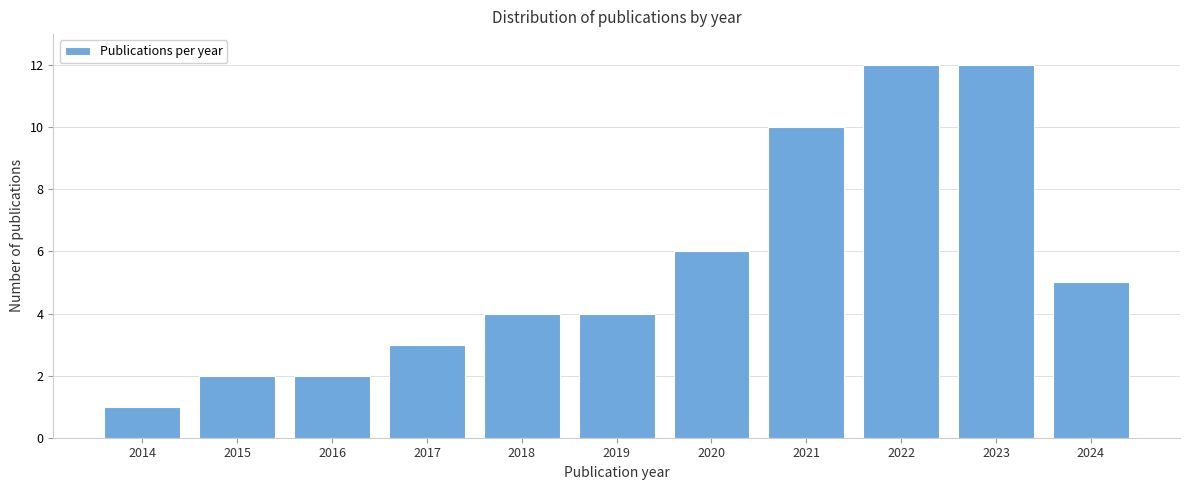

Reading left to right, list all the values displayed in this chart.

1	2	2	3	4	4	6	10	12	12	5